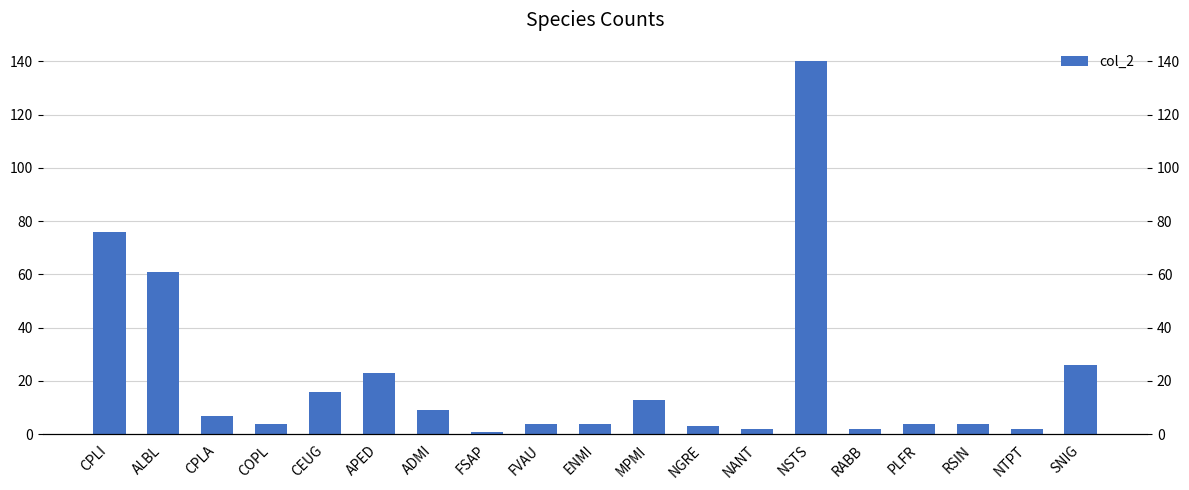

Rank the categories by value from highest to lowest.

NSTS, CPLI, ALBL, SNIG, APED, CEUG, MPMI, ADMI, CPLA, COPL, FVAU, ENMI, PLFR, RSIN, NGRE, NANT, RABB, NTPT, FSAP